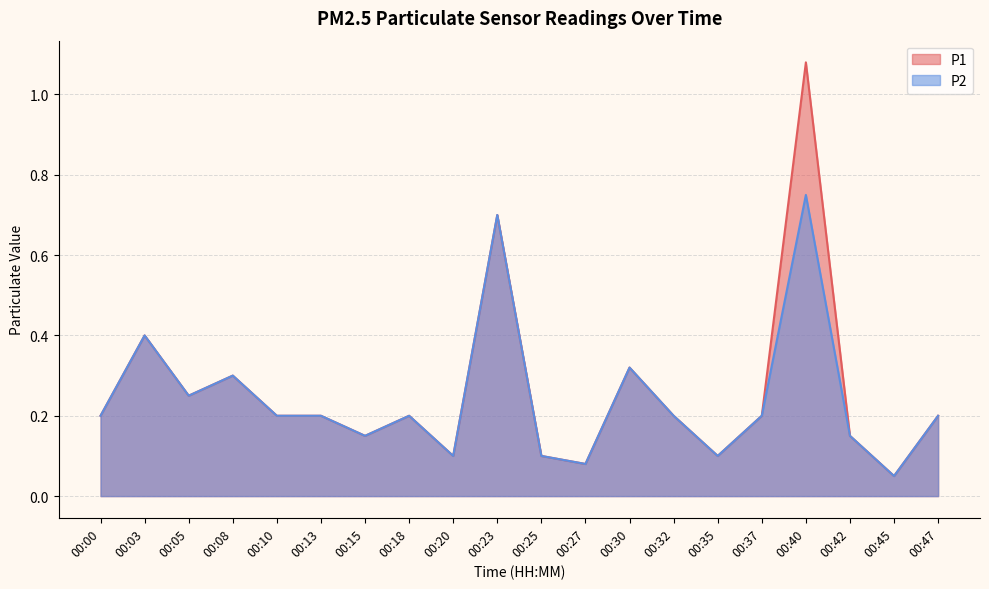

True or false: P2 has a value of 0.1 at 00:42.

True